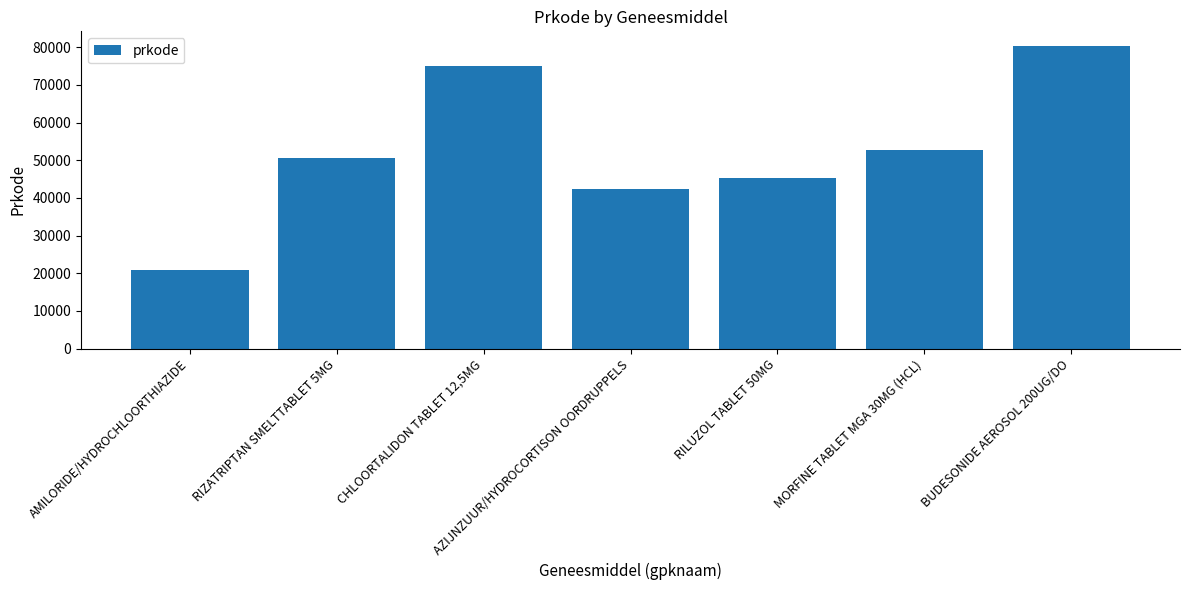

What position from the left is AZIJNZUUR/HYDROCORTISON OORDRUPPELS?

4